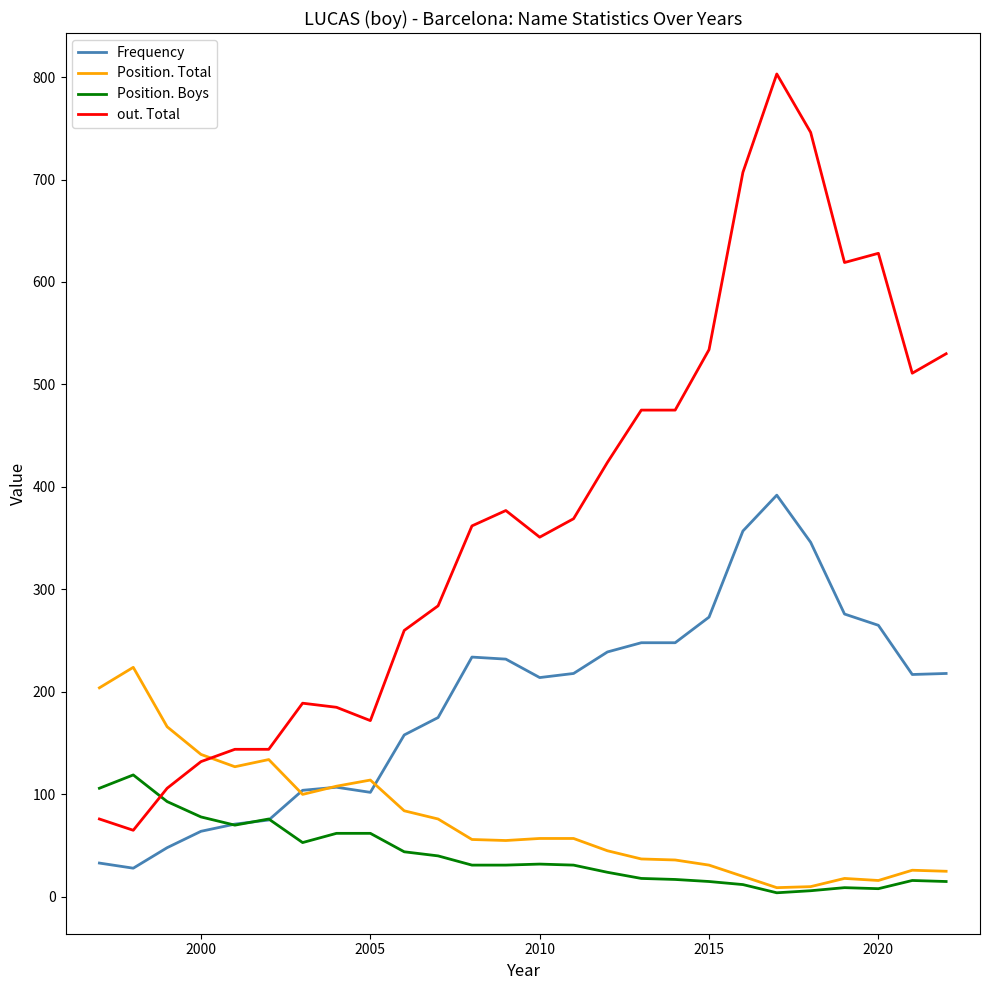

What are all the series names shown in the legend?

Frequency, Position. Total, Position. Boys, out. Total